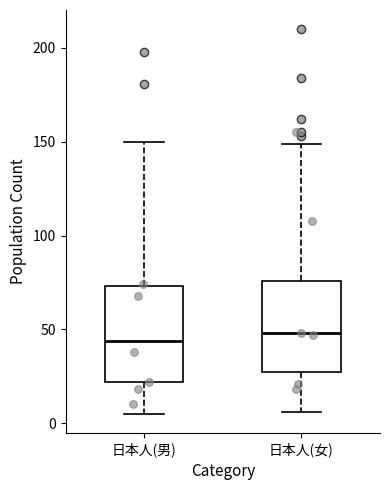

Where does the median line of the box for 日本人(男) sit on the y-axis? The values are not printed on the chart, so give them approximately, as read against the axis.

45